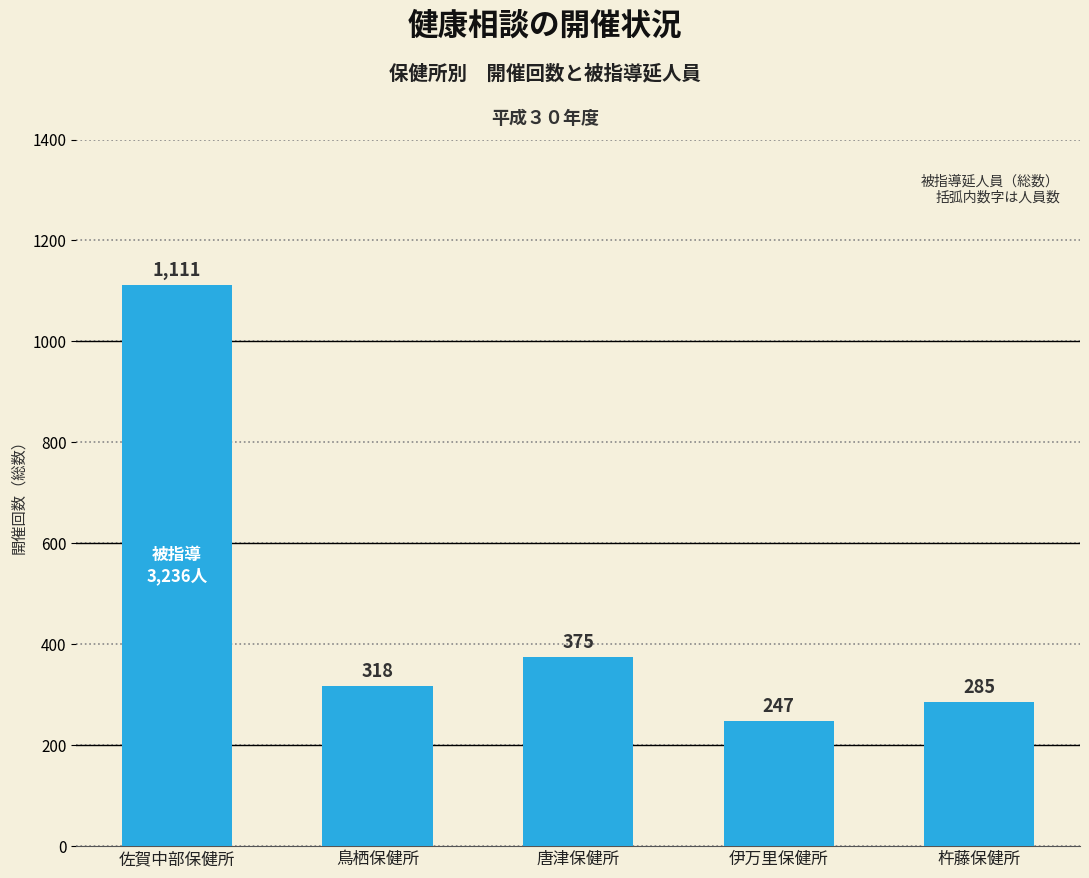

How many bars are there in total?

5